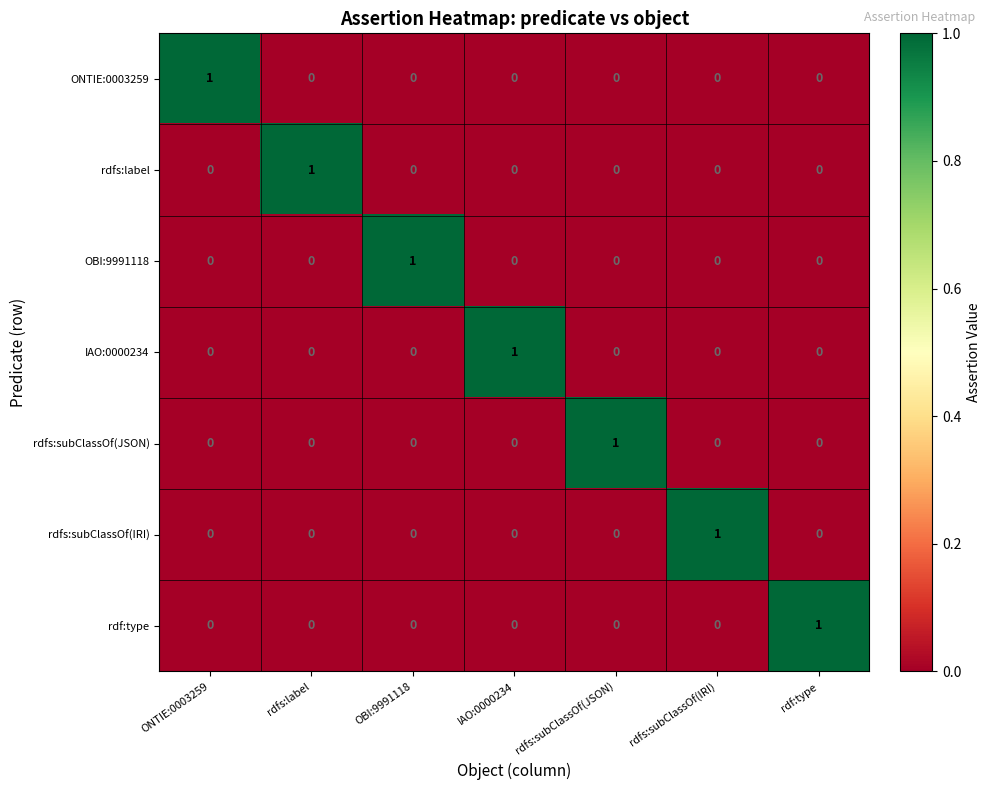

Count the number of data series in this chart.

7